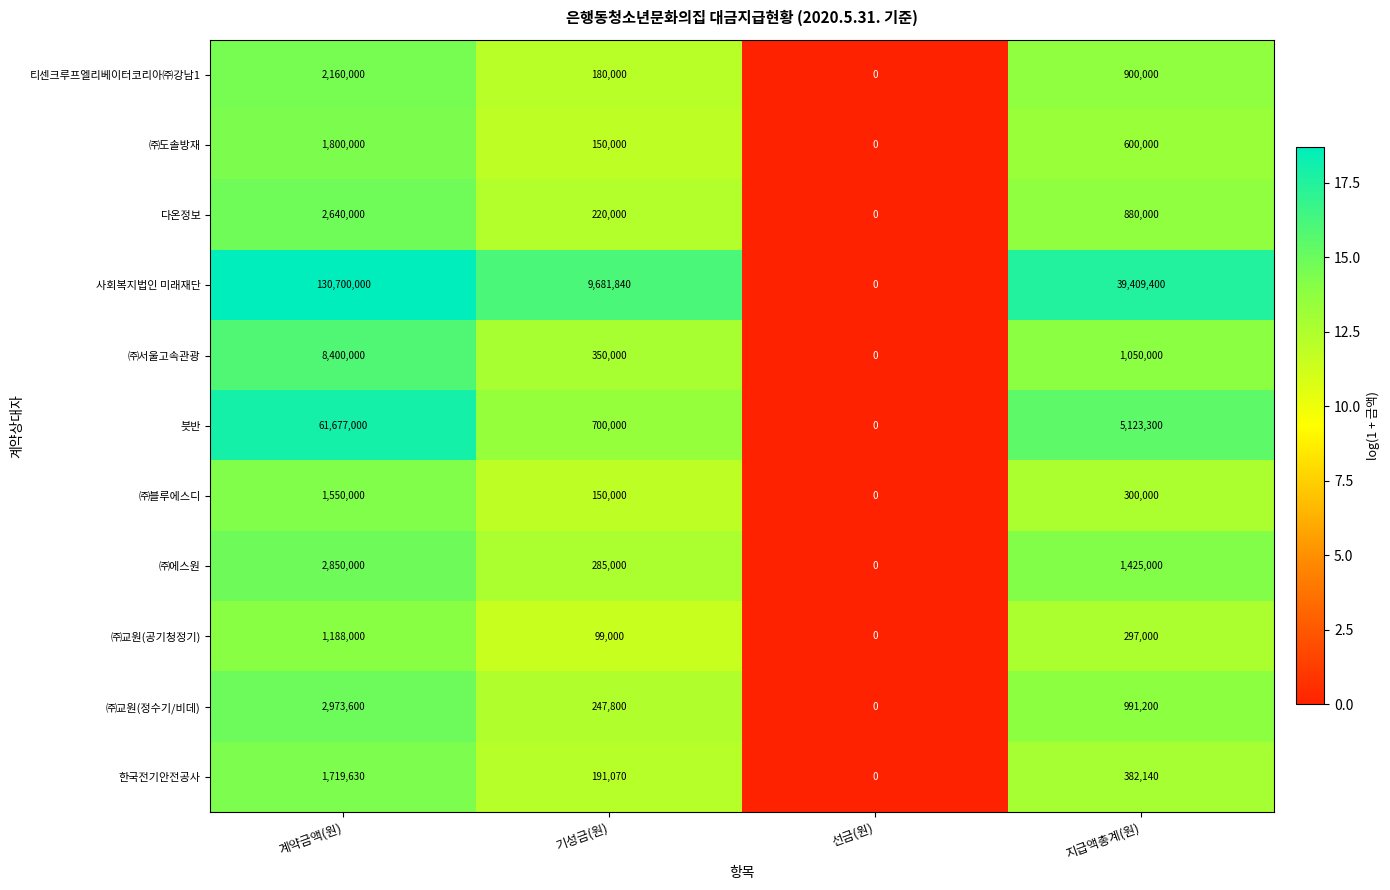

Where is ㈜에스원 nearest to the value 1425000?

지급액총계(원)